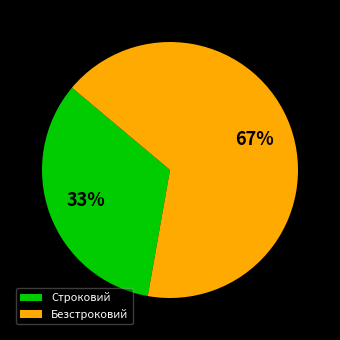

Which slice represents more than half of the pie?

Безстроковий